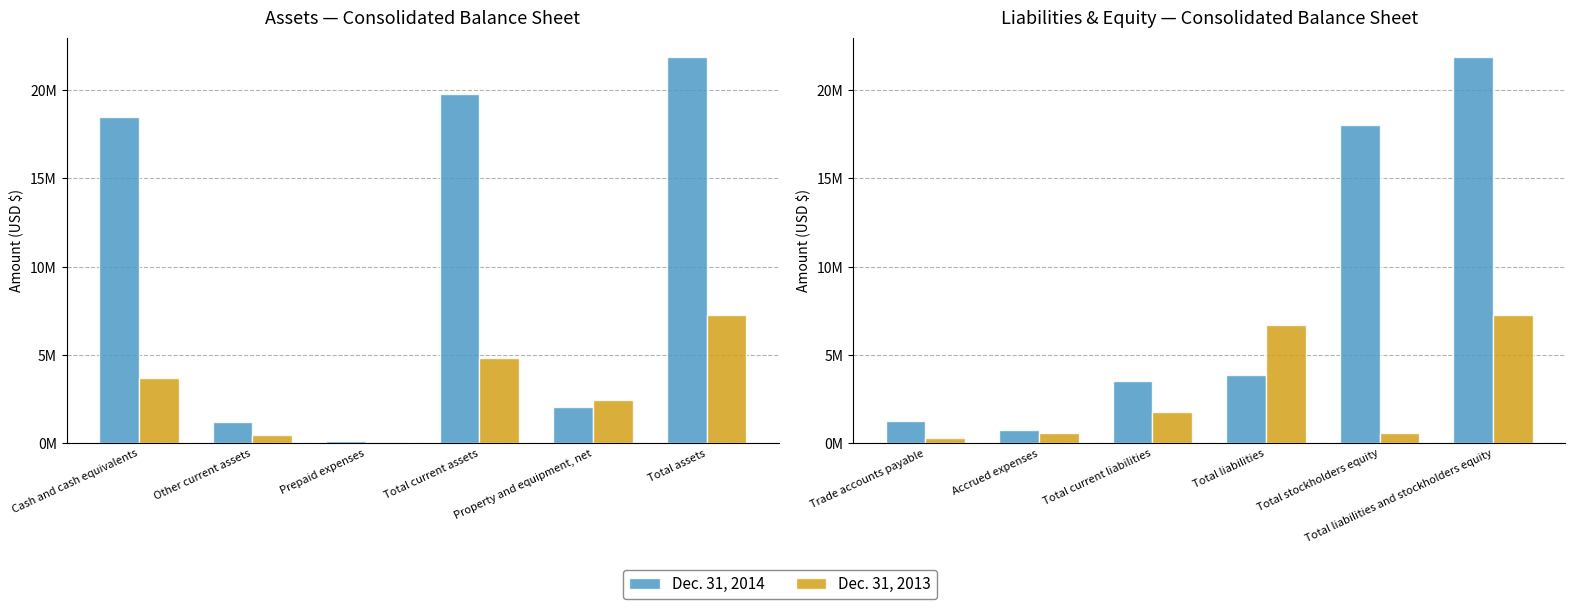

What are all the series names shown in the legend?

Dec. 31, 2014, Dec. 31, 2013